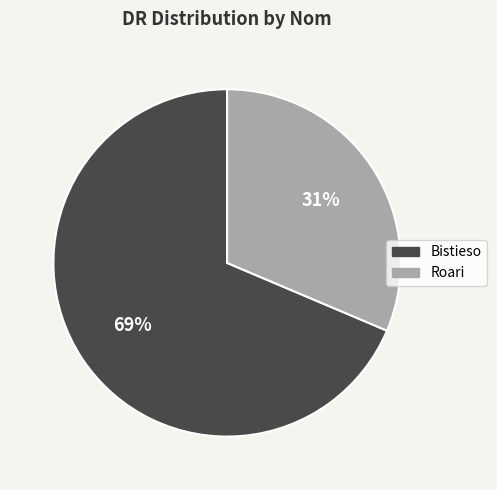

What is the majority slice?

Bistieso